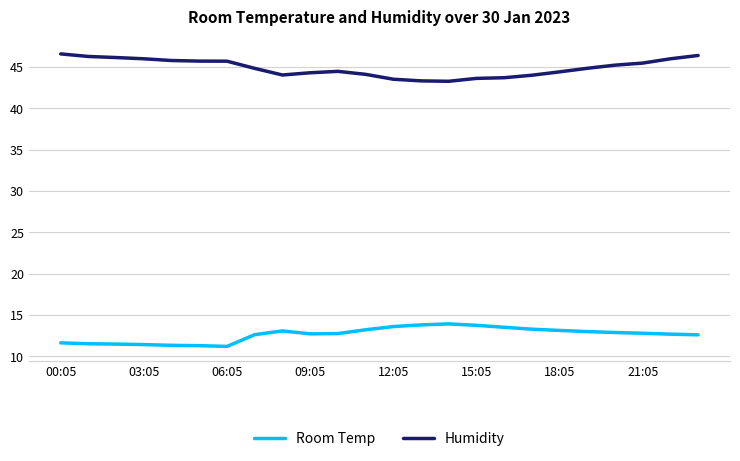

What is the maximum value shown in the chart?

46.6